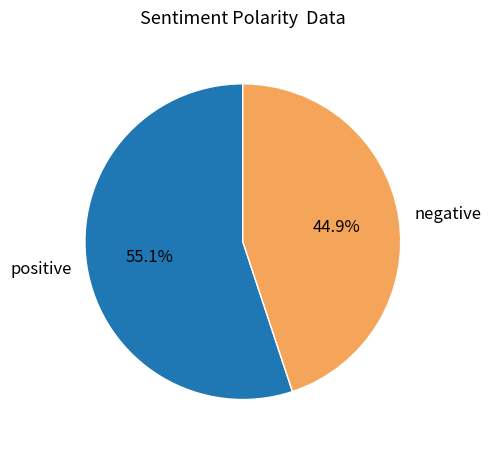

Which has a higher value, negative or positive?

positive